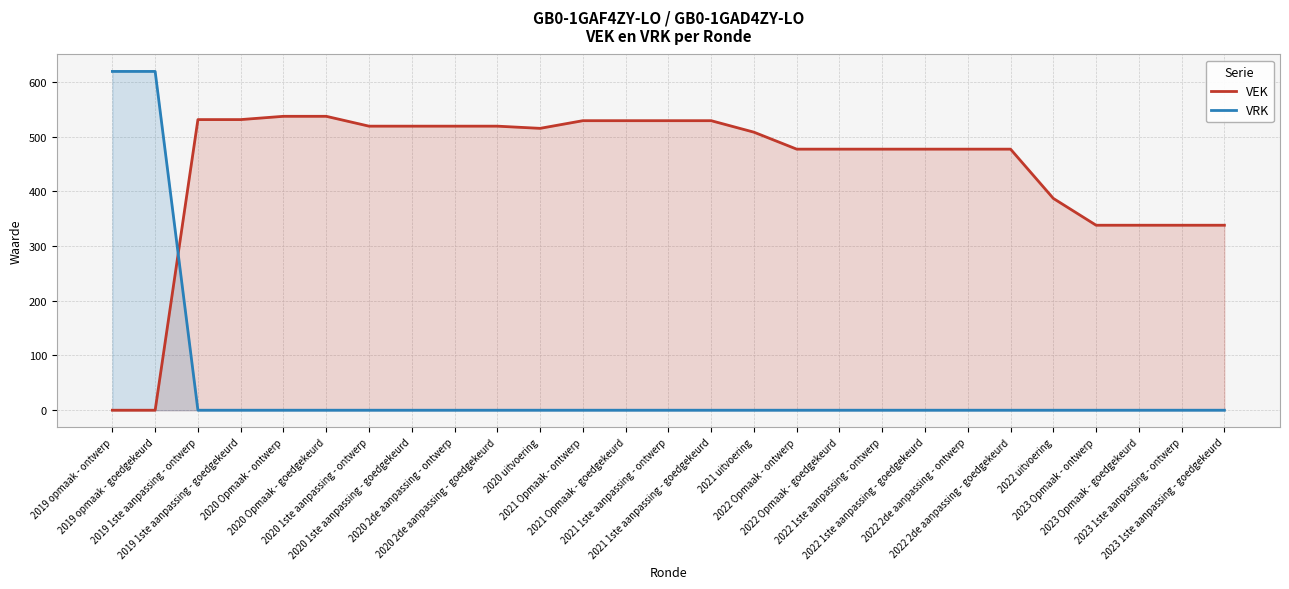

What is the difference between the second highest and second lowest values in the VEK series?

537